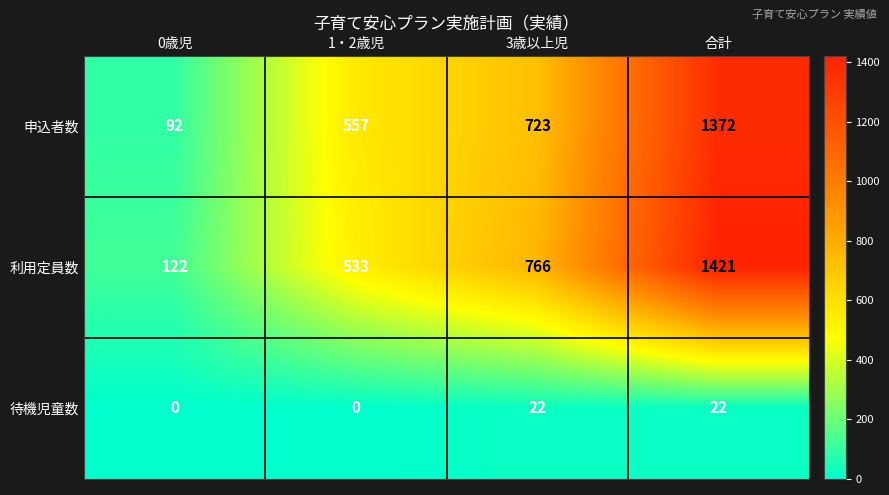

What is the difference between the maximum and minimum values in the 申込者数 series?

1280